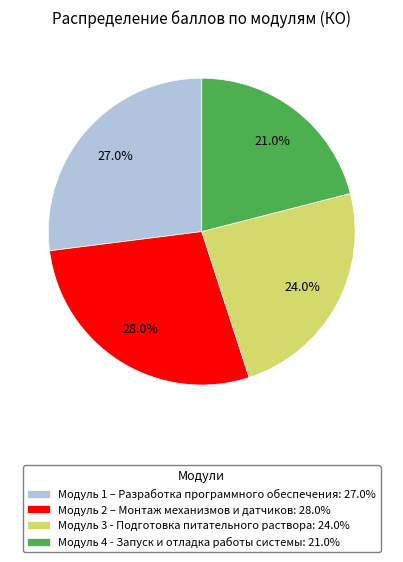

Approximately how many times larger is the value at Модуль 3 - Подготовка питательного раствора: 24.0% compared to Модуль 1 – Разработка программного обеспечения: 27.0%?

0.9